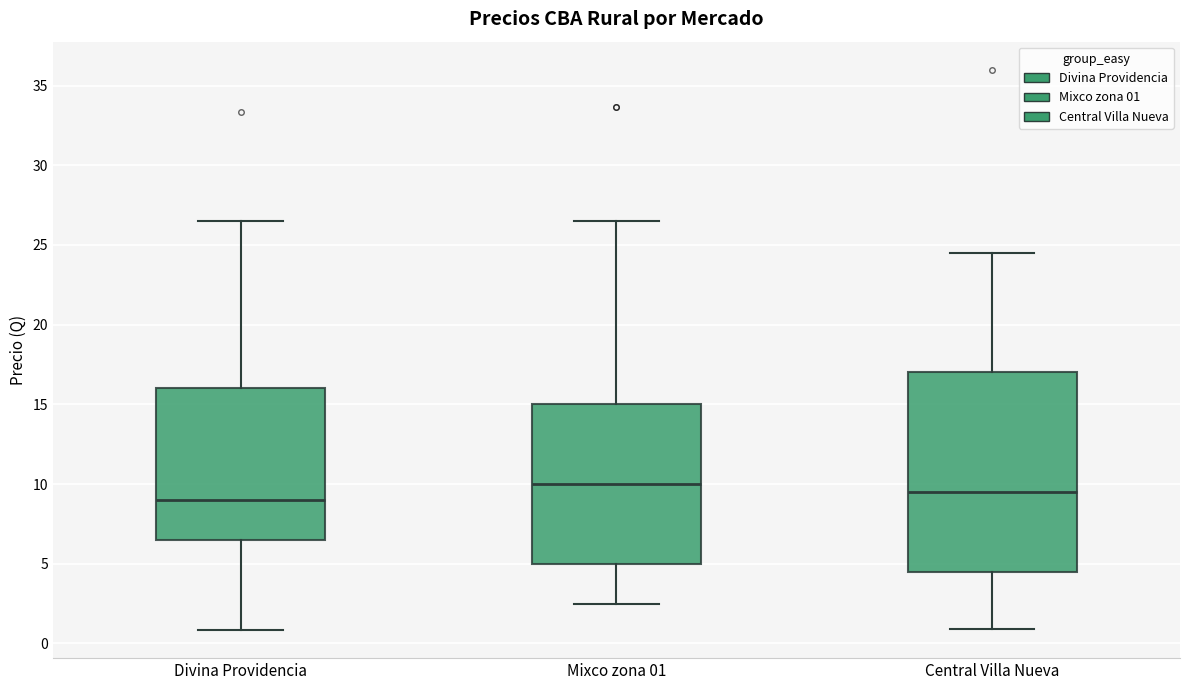

Which box has the highest median line?

Mixco zona 01